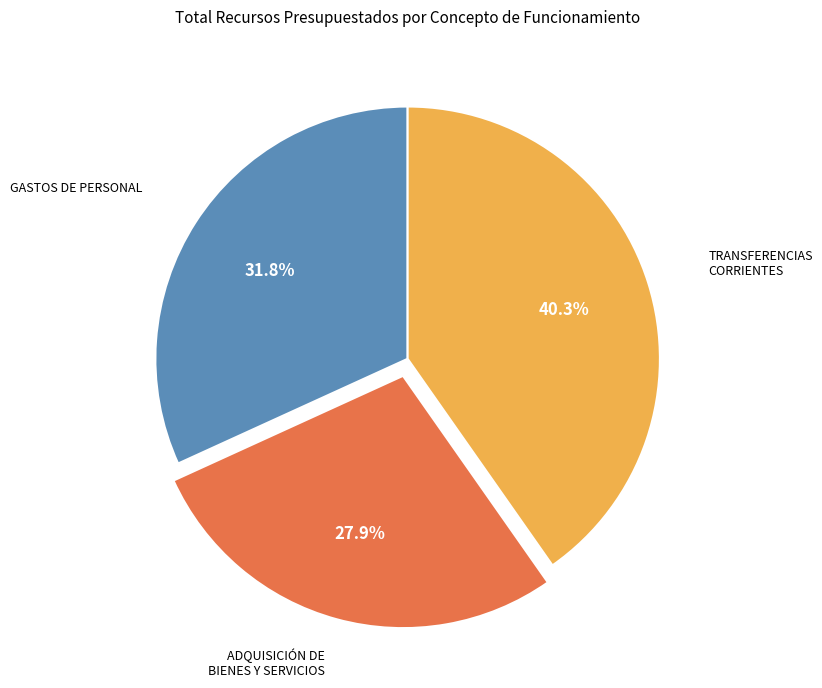

Is there any slice that represents more than half of the pie?

No